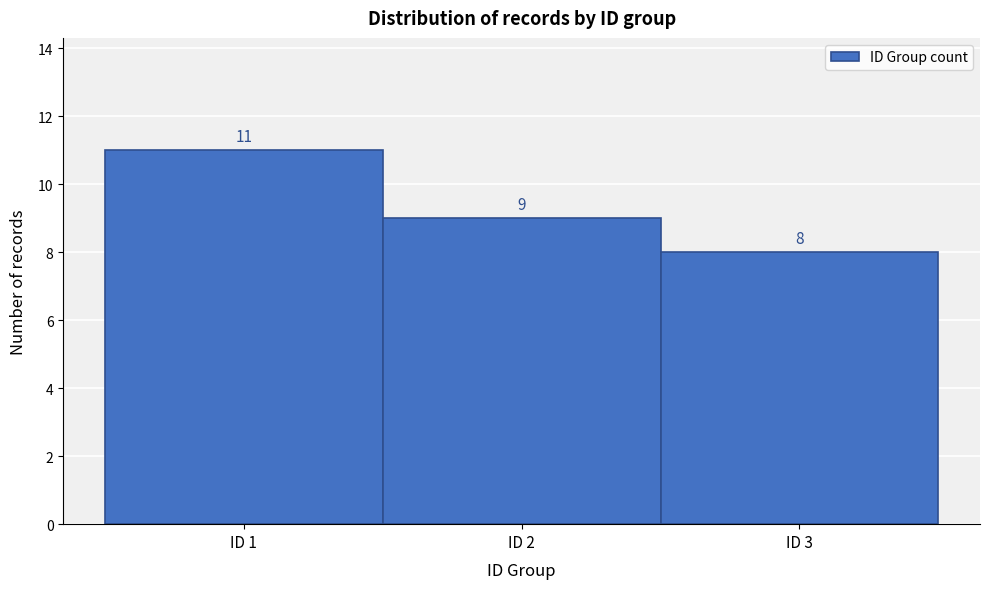

How tall is the bar that spans 1.5 to 2.5 on the x-axis?

9